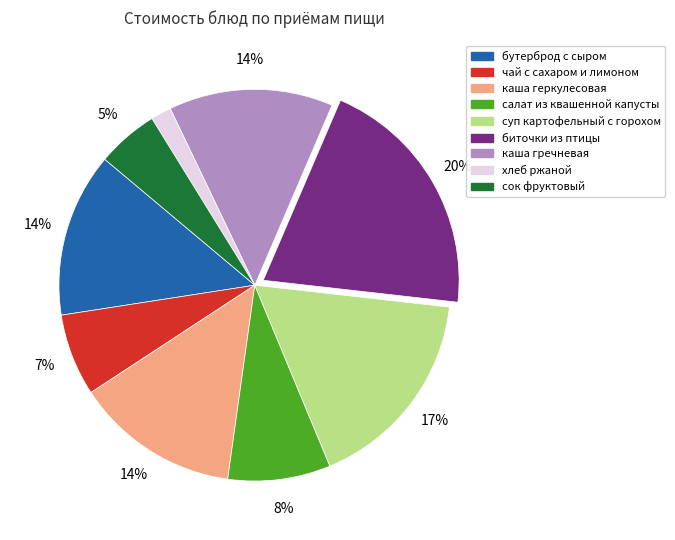

Does сок фруктовый account for over 50% of the chart?

No